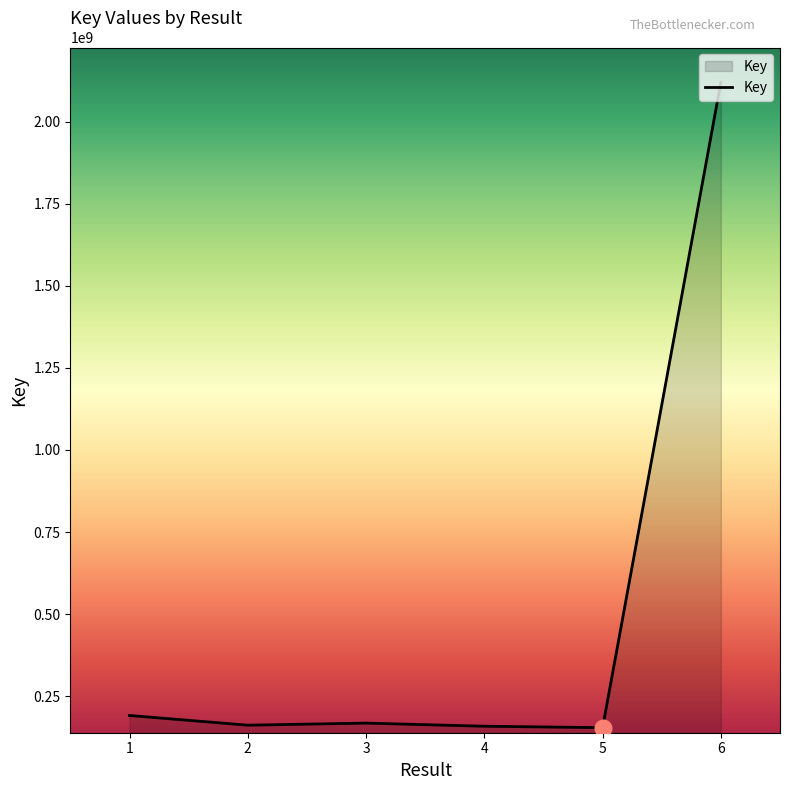

The value at 1 is 191155471. True or false?

True